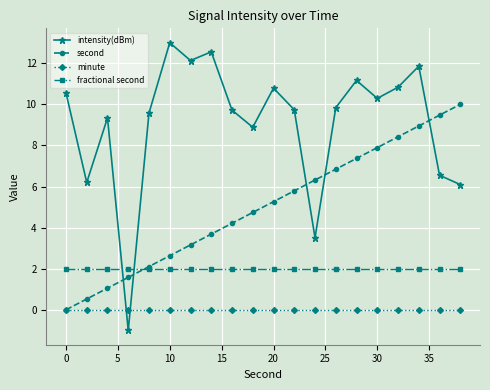

How many categories are shown in the chart?

20